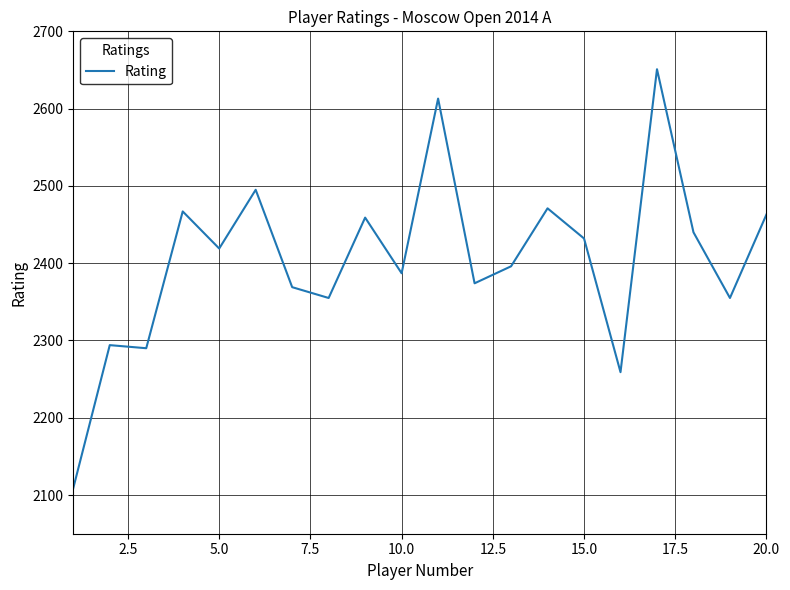

What is the difference between the maximum and minimum values?

542